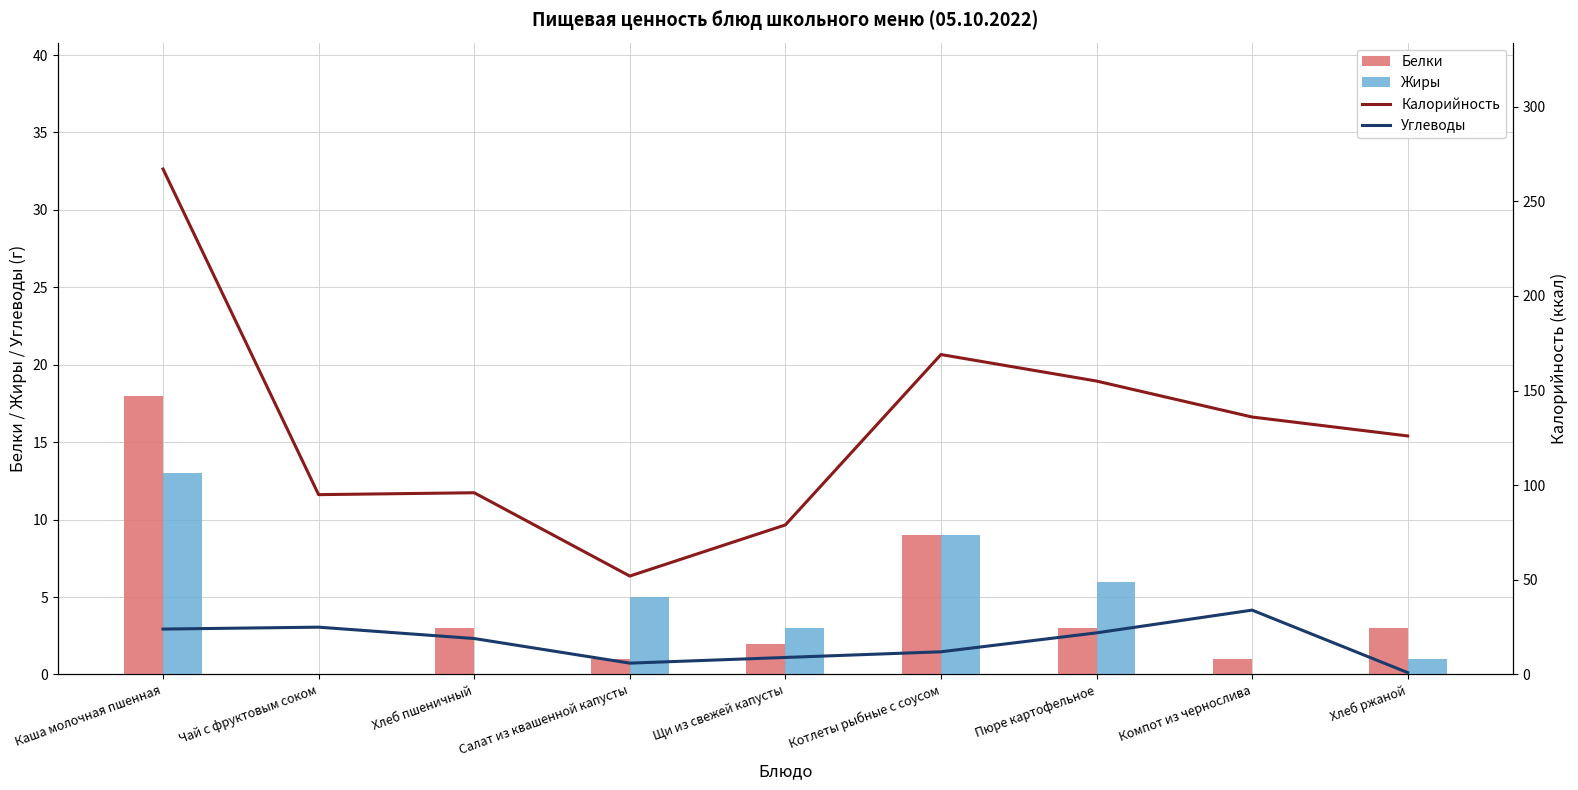

What value does the Жиры series have at Хлеб ржаной?

1